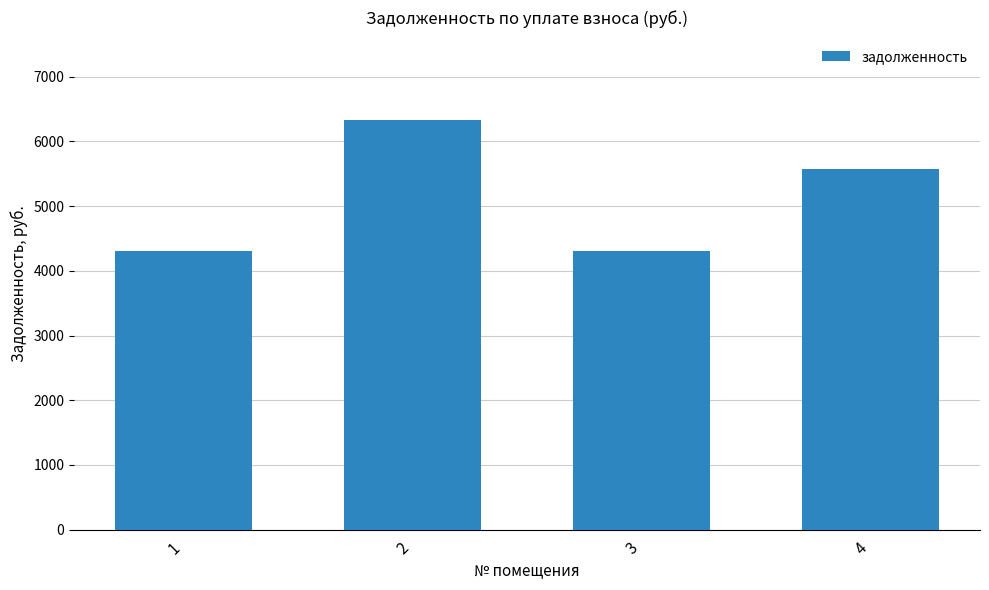

Reading right to left, list all the values displayed in this chart.

4=5580.0	3=4300.8	2=6336.0	1=4300.8